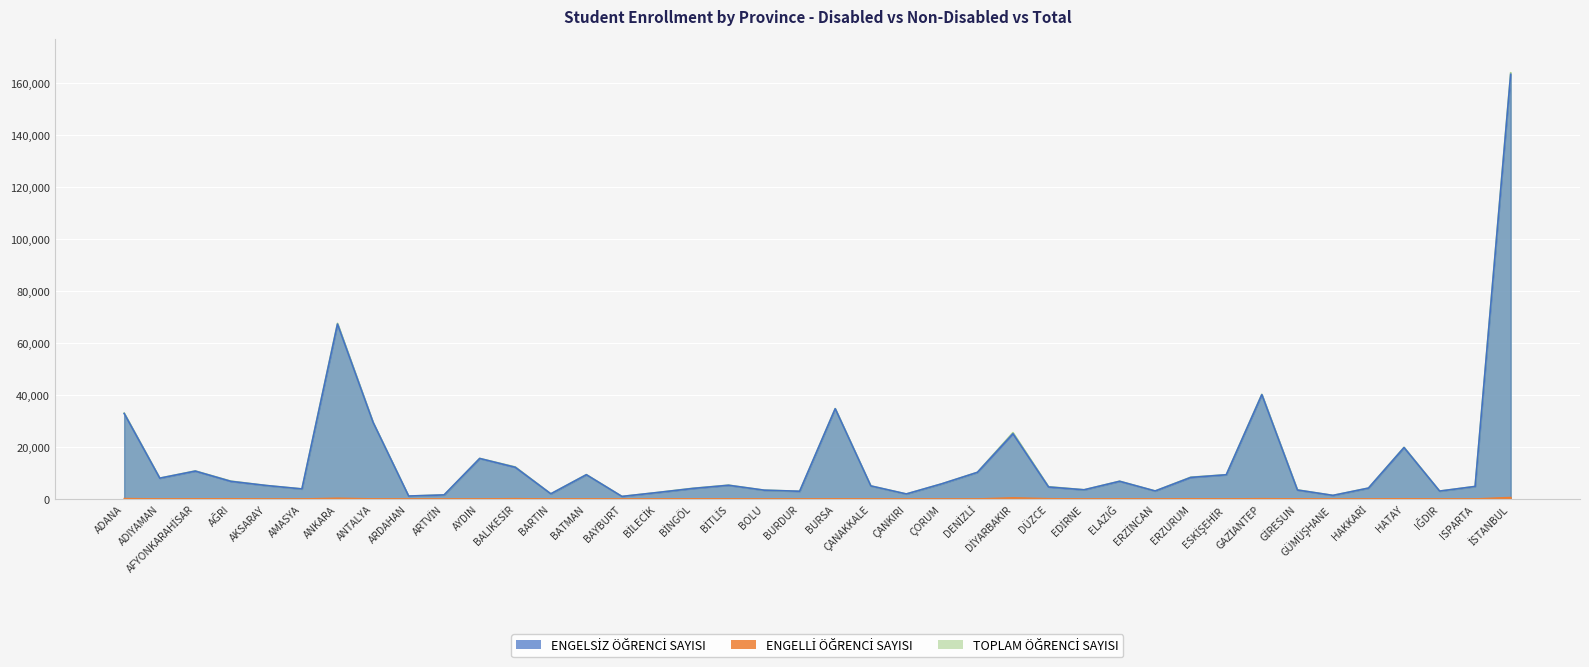

How many interior local valleys does the ENGELLİ ÖĞRENCİ SAYISI series have?

12